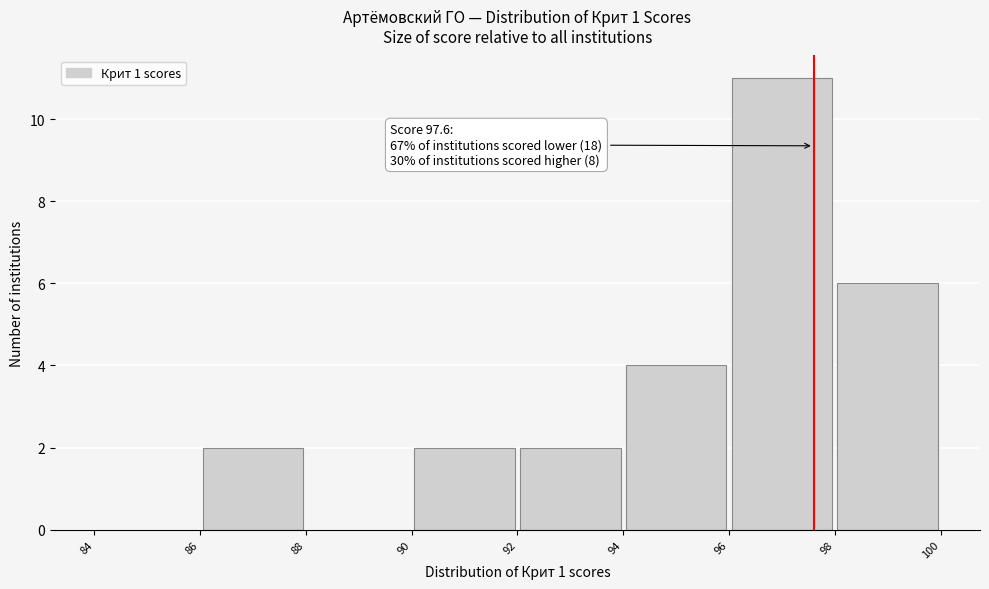

Over which range of the x-axis is the bar tallest?

96 to 98